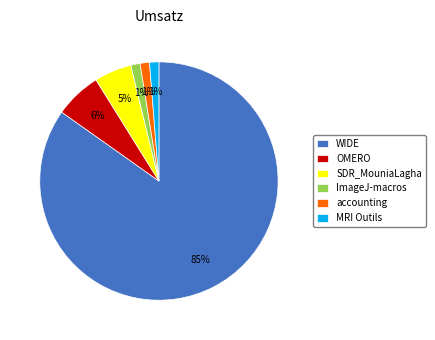

Is there a majority slice in this chart?

Yes